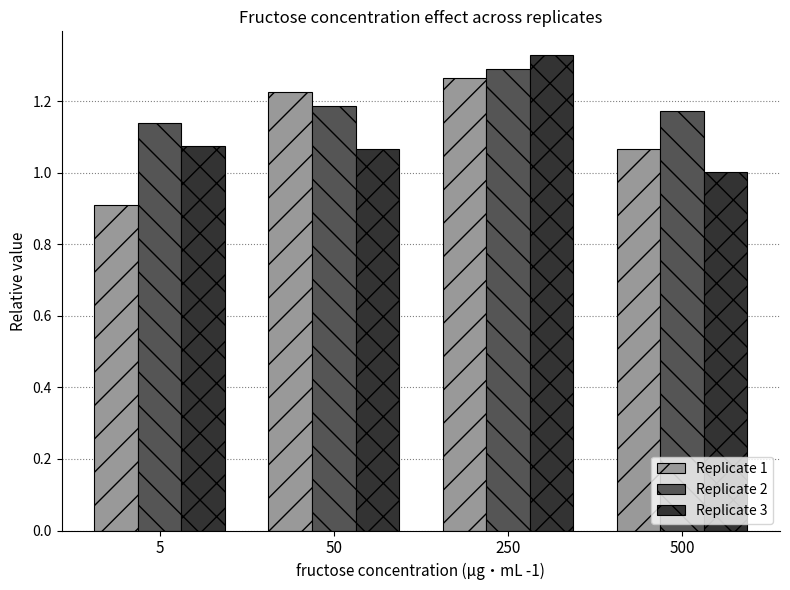

Is the value of Replicate 1 at 5 greater than the value of Replicate 2 at 5?

No